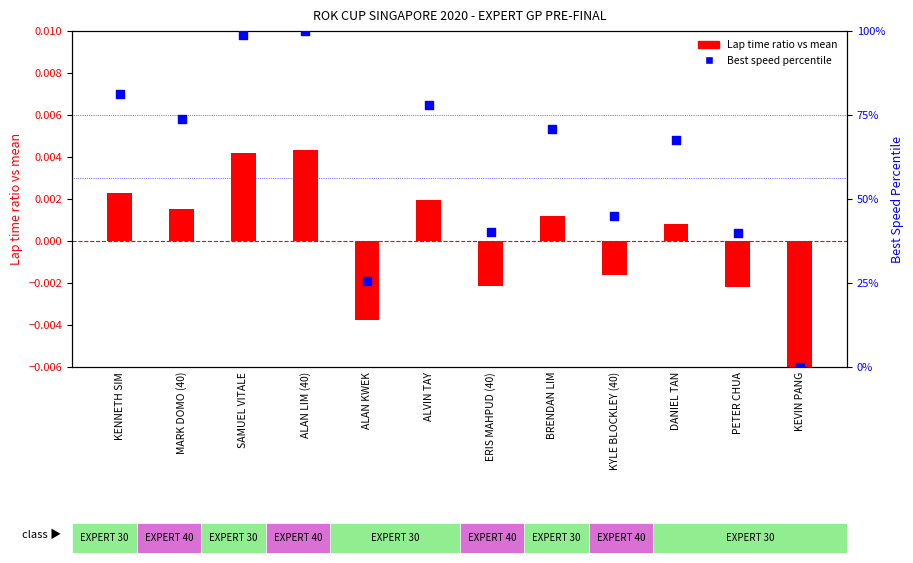

At which category is the sum across all series the highest?

ALAN LIM (40)